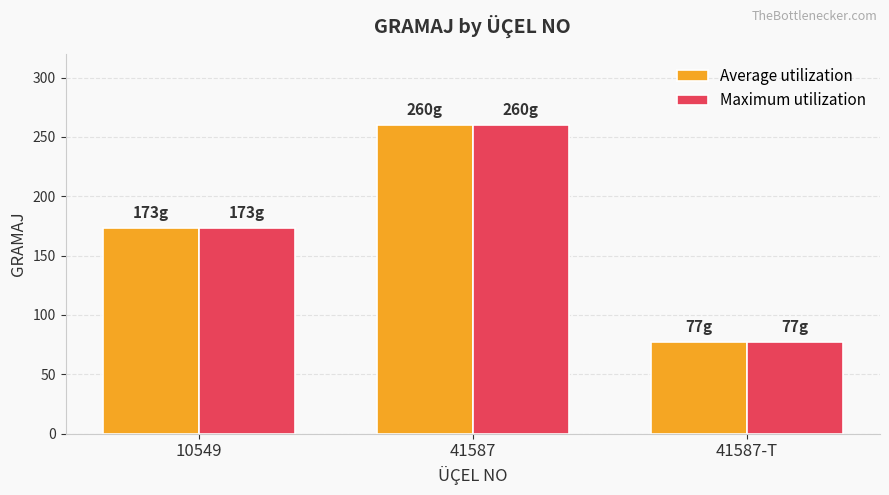

Count the Maximum utilization values in the range 77 to 260.

3